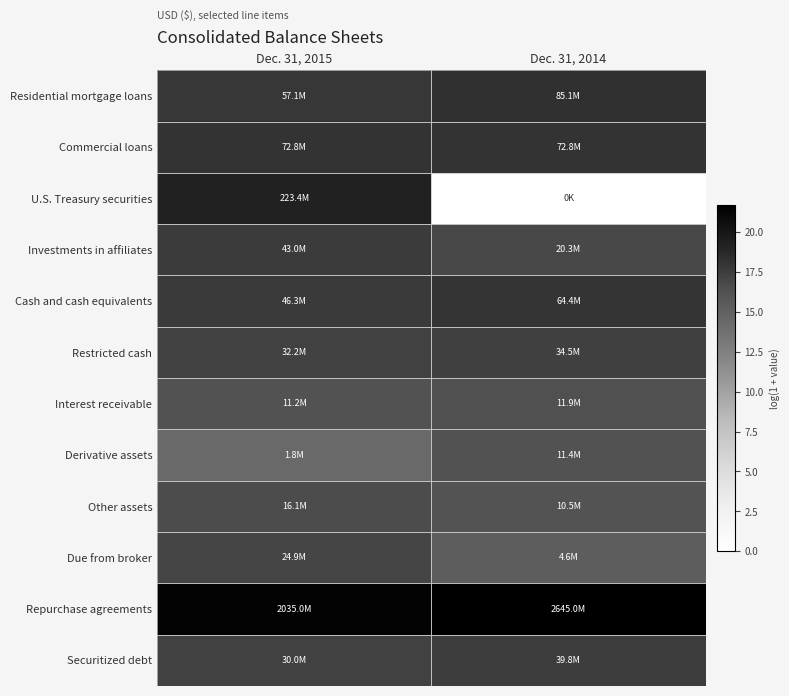

Which series has the widest spread of values?

U.S. Treasury securities